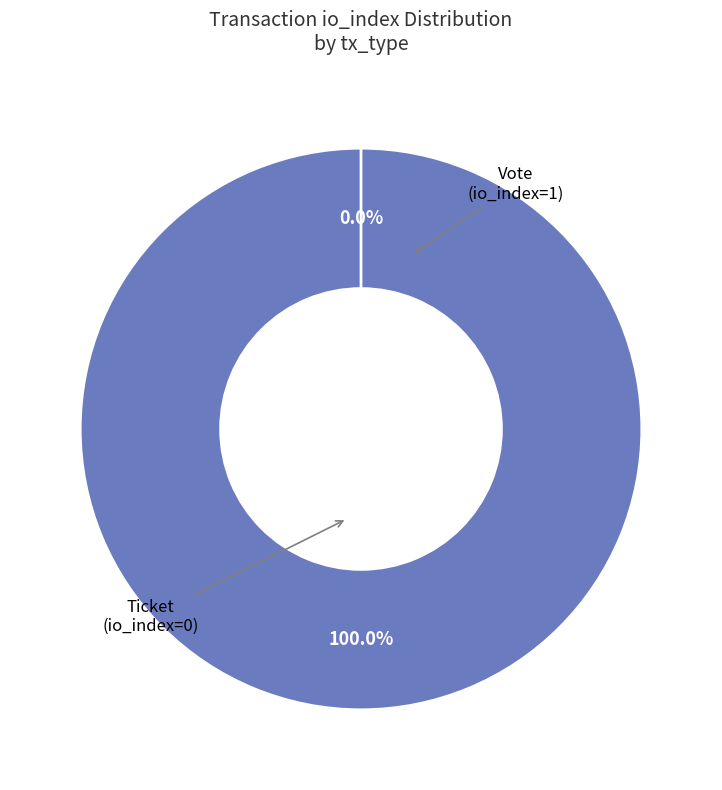

Count the number of slices in the pie.

2